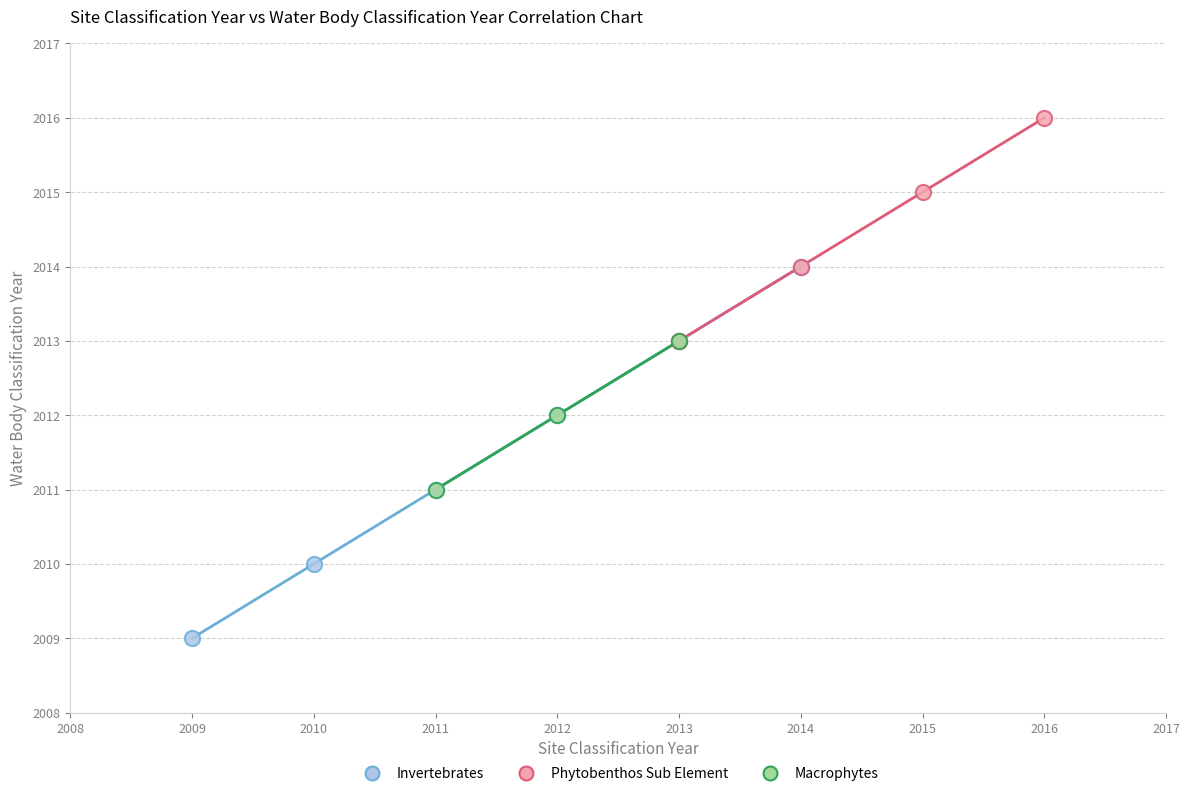

Which series has the largest Y range (max minus min)?

Invertebrates